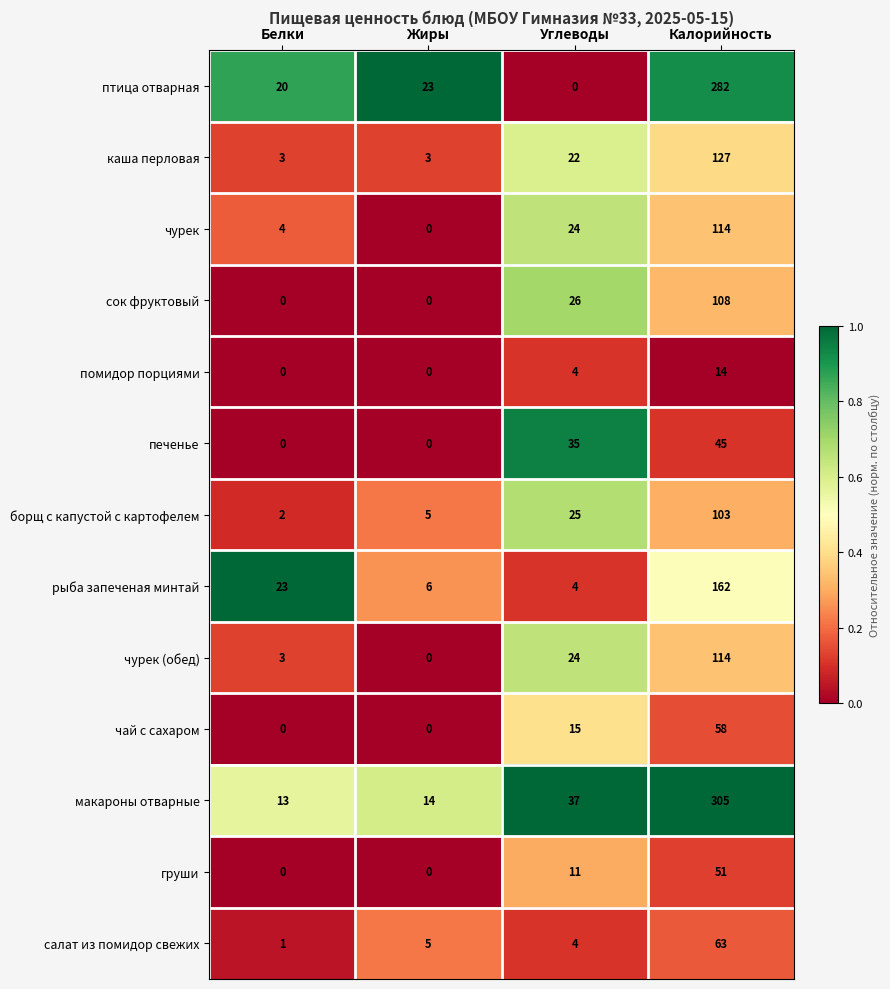

Rank the categories by чурек (обед) value from lowest to highest.

Жиры, Белки, Углеводы, Калорийность